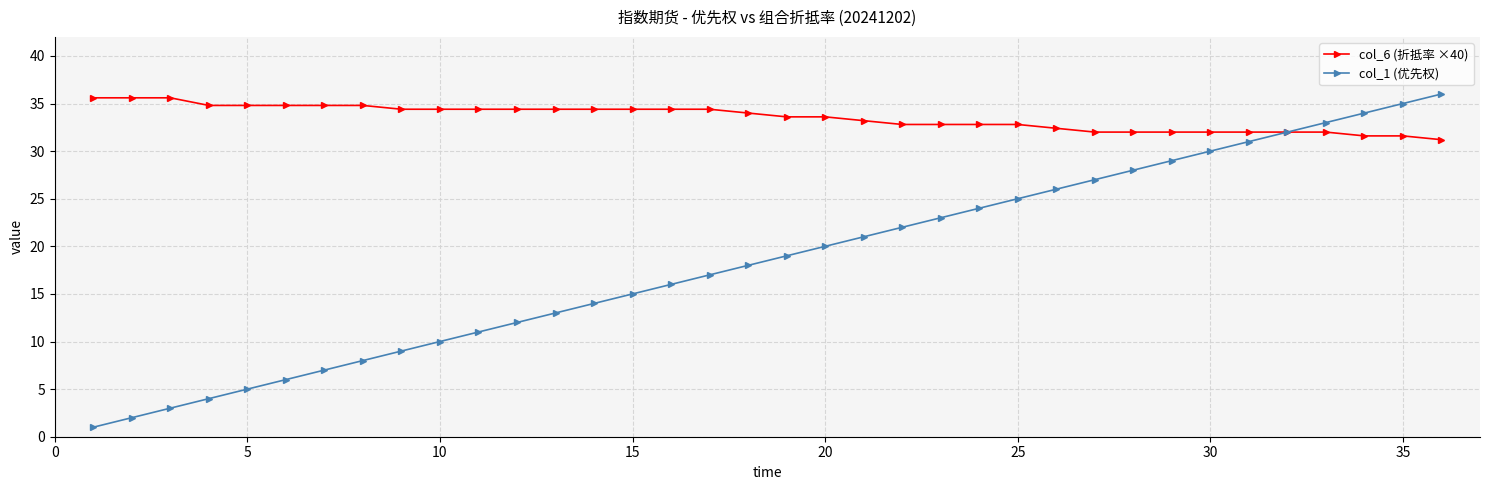

How many lines are shown in the chart?

2